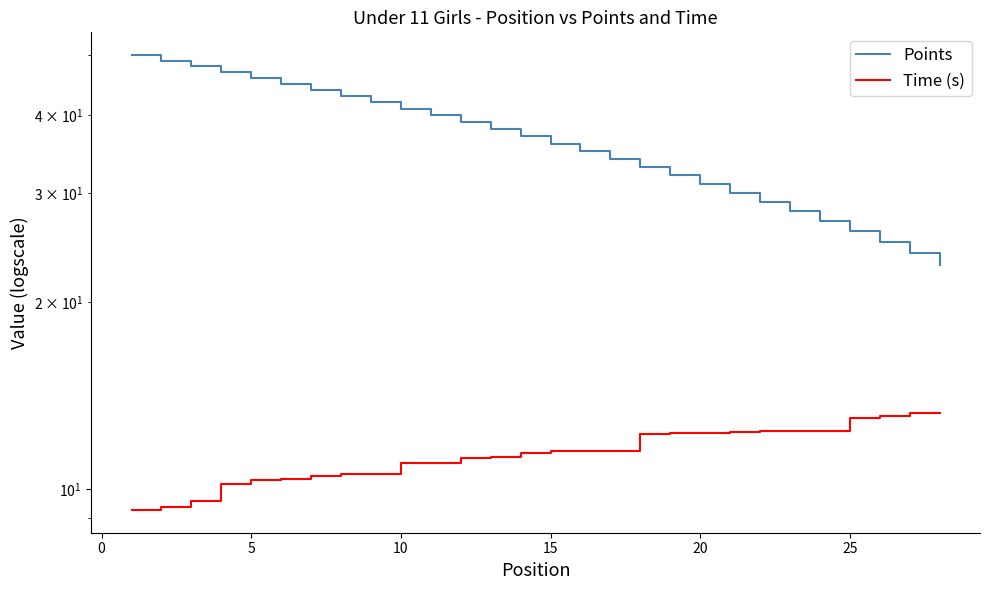

Rank the series by their average value, from highest to lowest.

Points, Time (s)